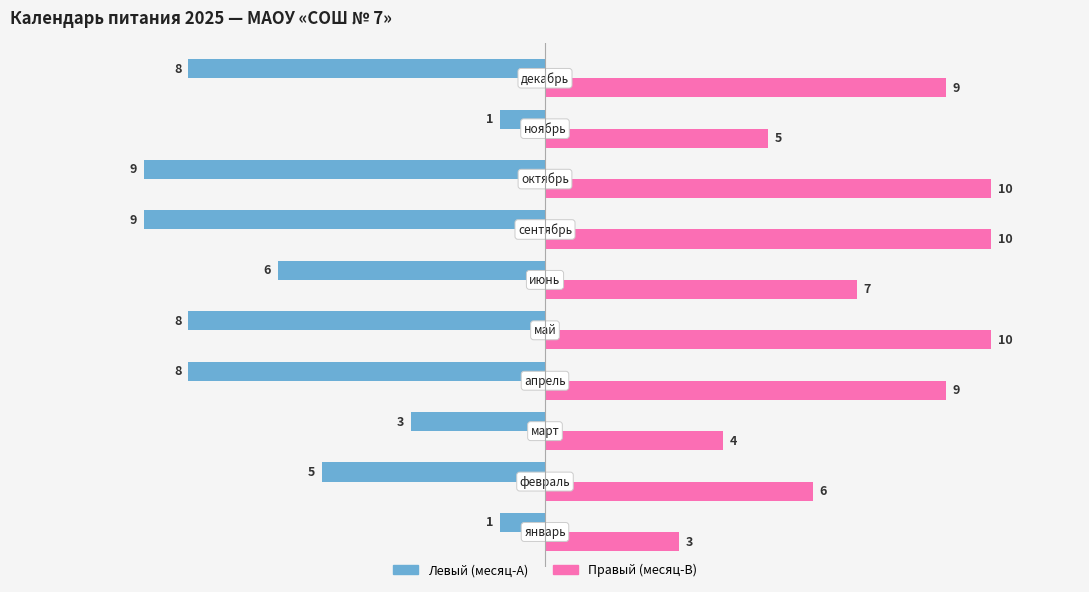

List the series in order of their overall mean, lowest first.

Левый (месяц-A), Правый (месяц-B)